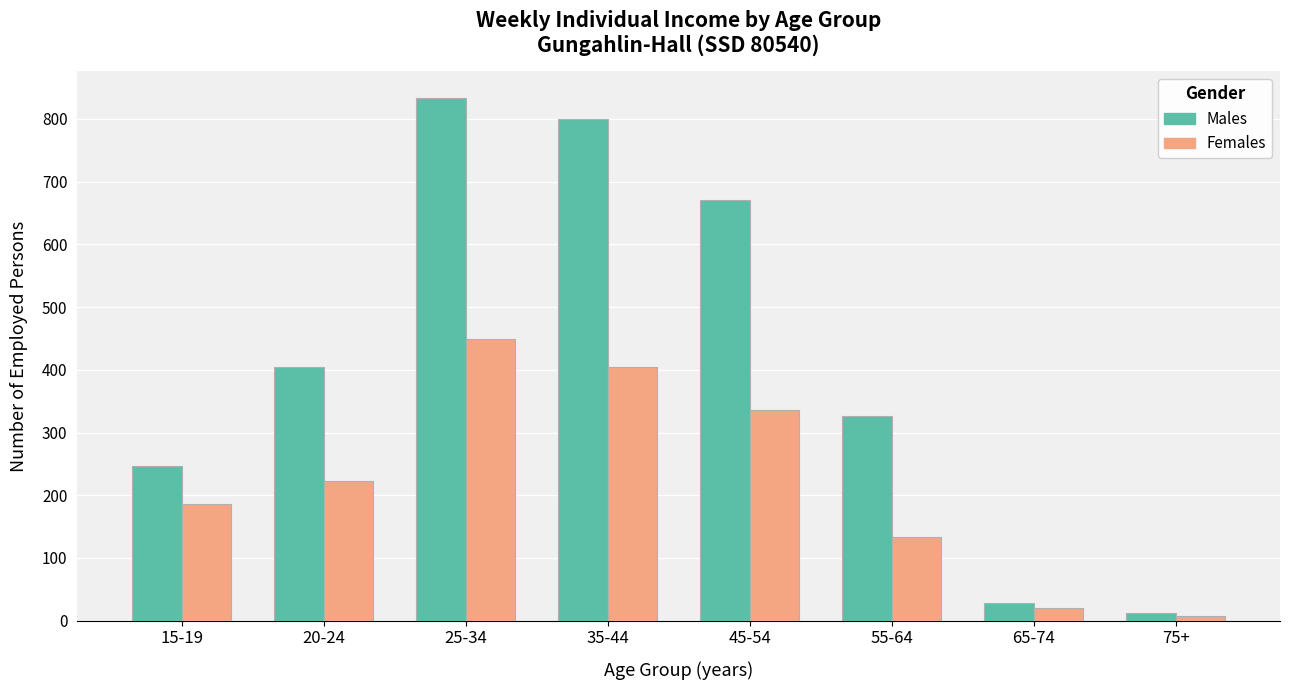

The Males series shows 12 at 75+. True or false?

True